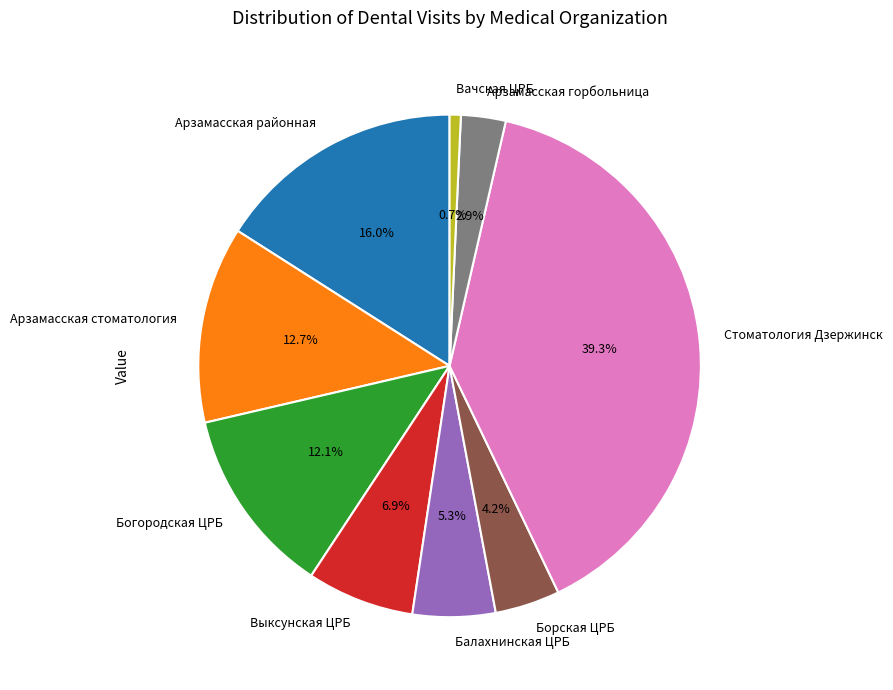

Is Богородская ЦРБ the majority of the pie?

No